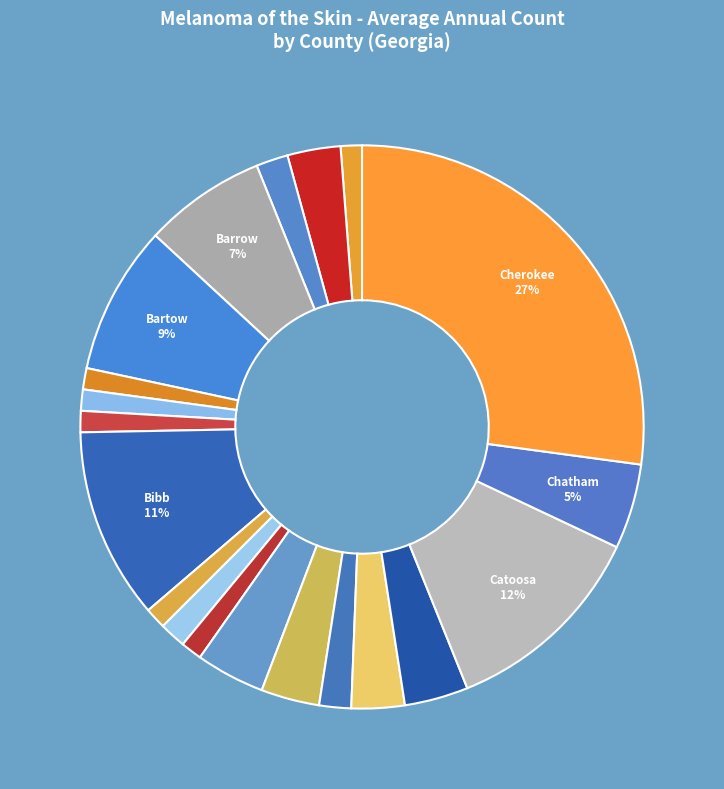

Which slice is the largest?

Cherokee